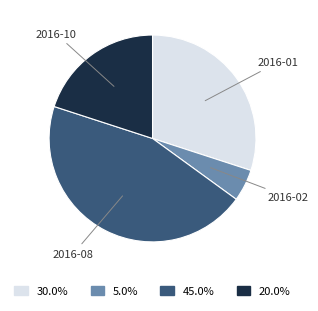

Is there any slice that represents more than half of the pie?

No